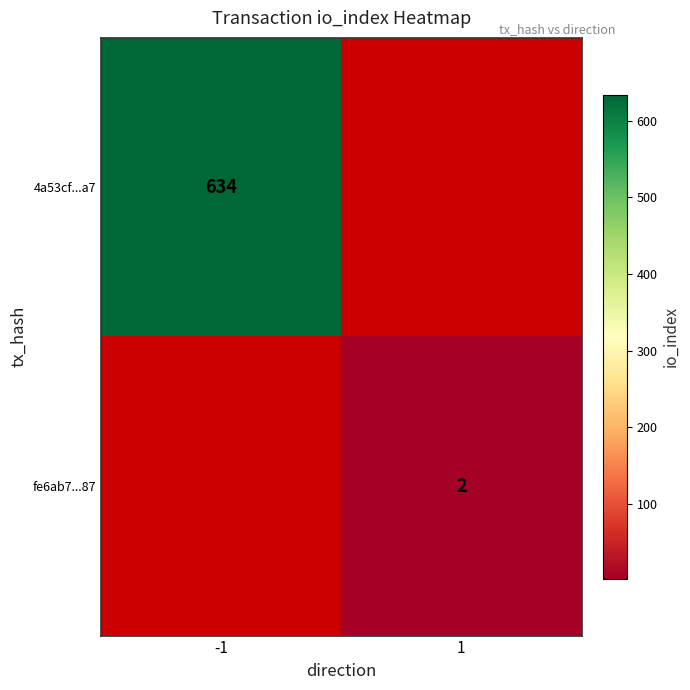

Is it true that fe6ab7...87 equals 2 at 1?

True